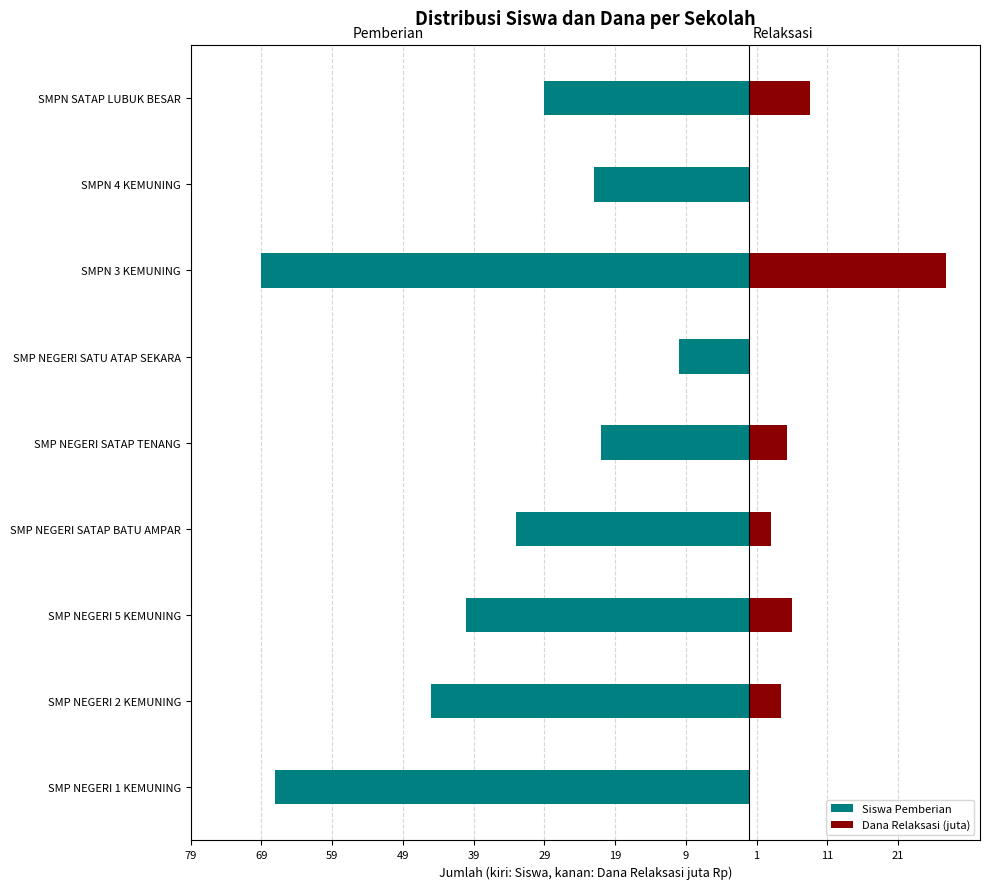

Read the Siswa Pemberian value at SMP NEGERI SATAP TENANG.

-21.0